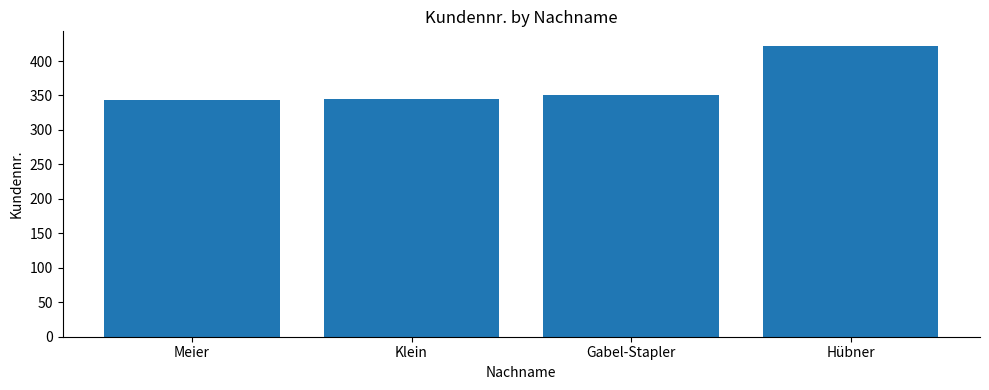

What position from the left is Gabel-Stapler?

3